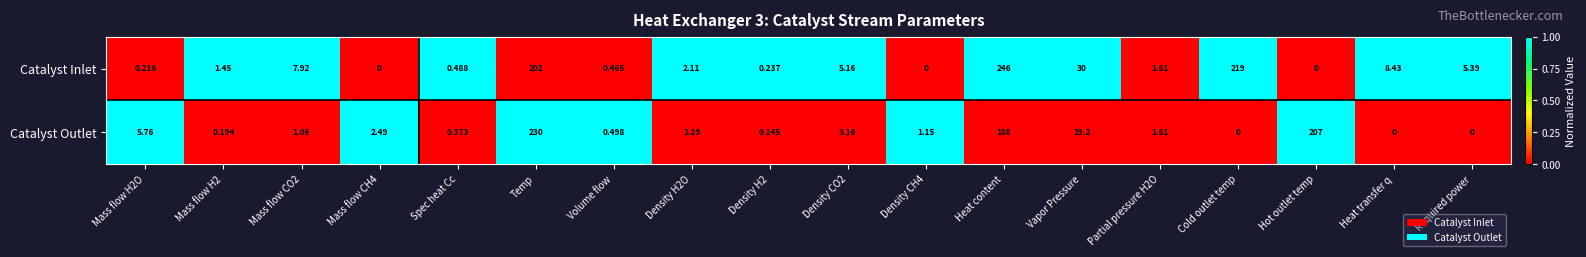

Which series changed the most between Mass flow CH4 and Heat transfer q?

Catalyst Inlet